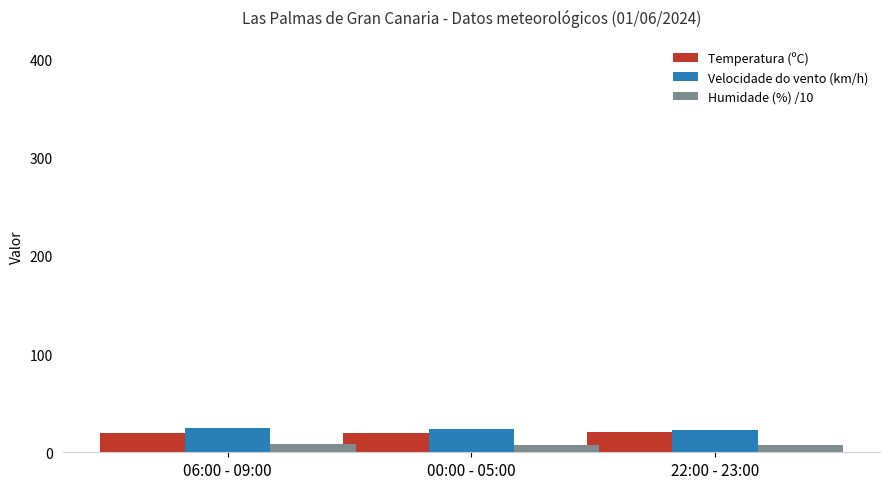

What is the difference between the highest and lowest values at 06:00 - 09:00?

16.5